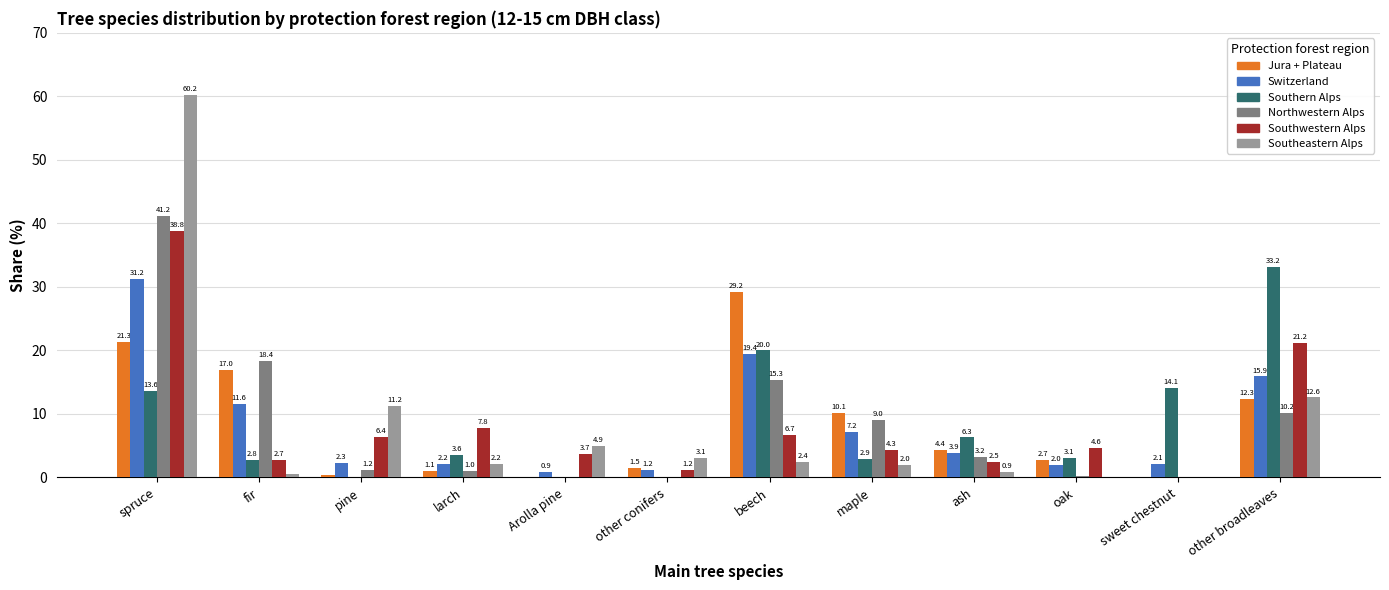

Is it true that Southwestern Alps equals 13.0 at larch?

False